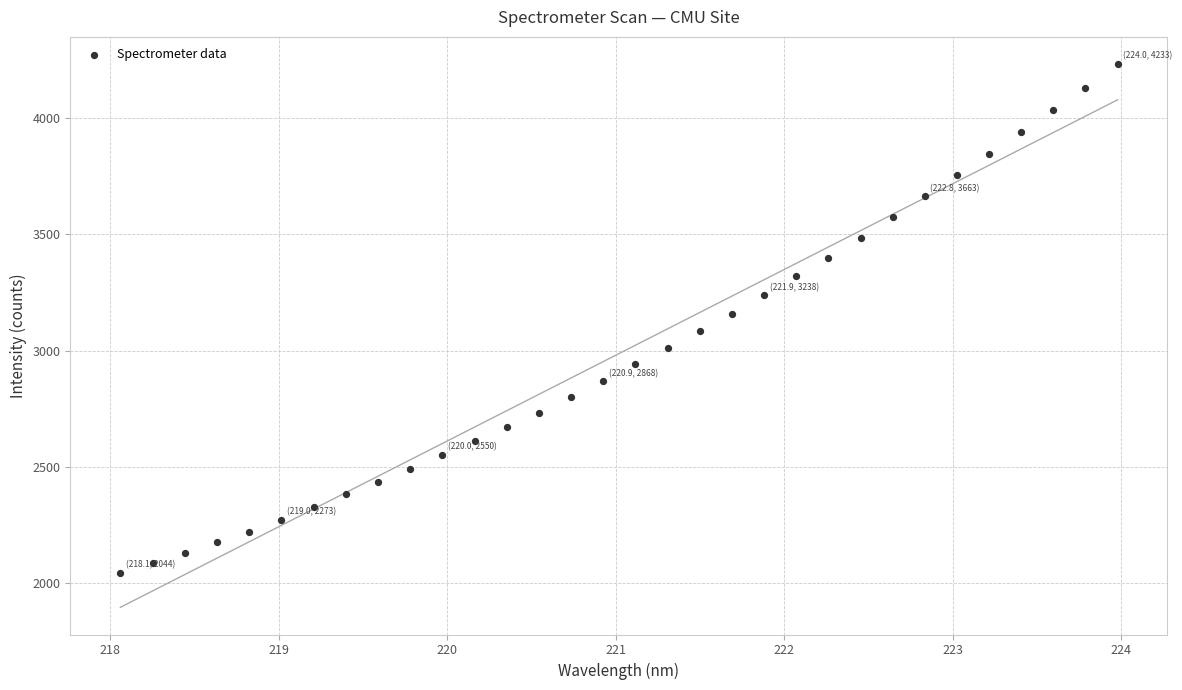

What is the range of X values (max minus min)?

5.9